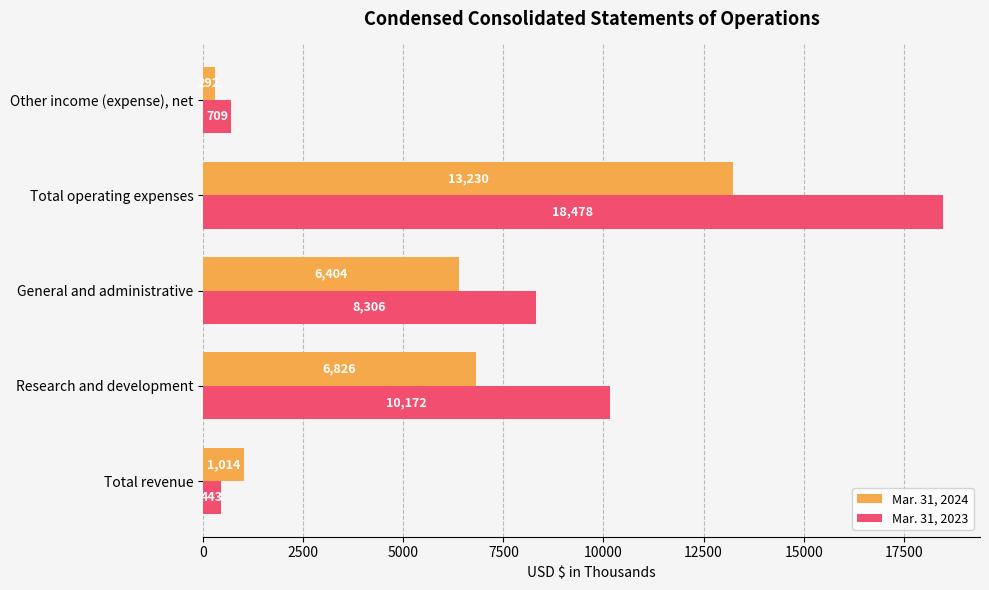

What is the greatest value displayed?

18478